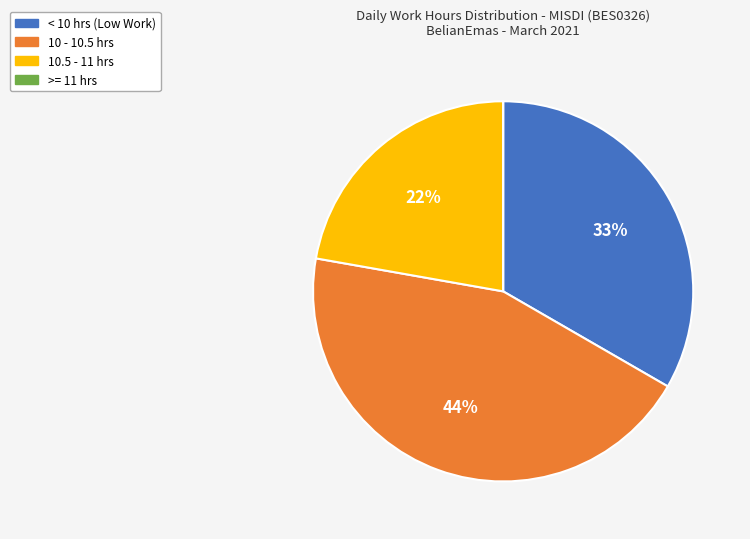

Which slice is the largest?

10 - 10.5 hrs